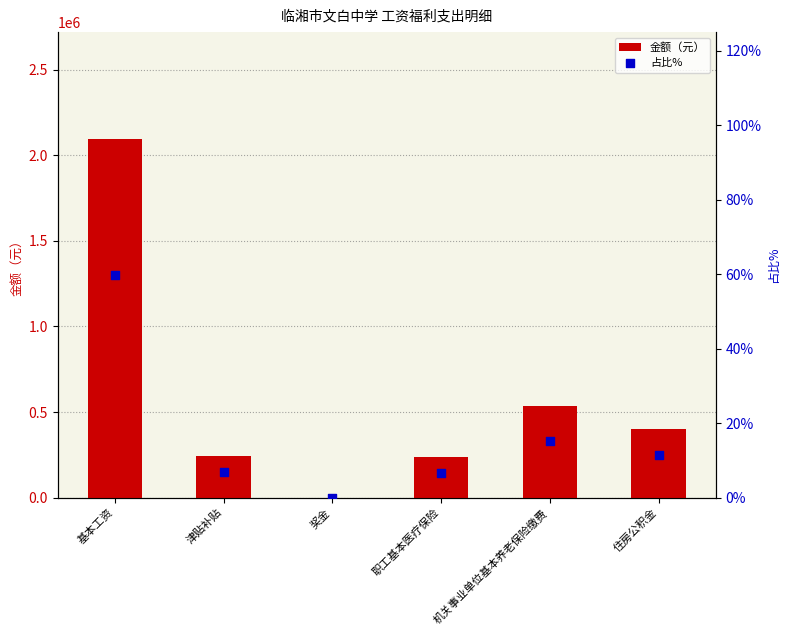

What are all the series names shown in the legend?

金额（元）, 占比%